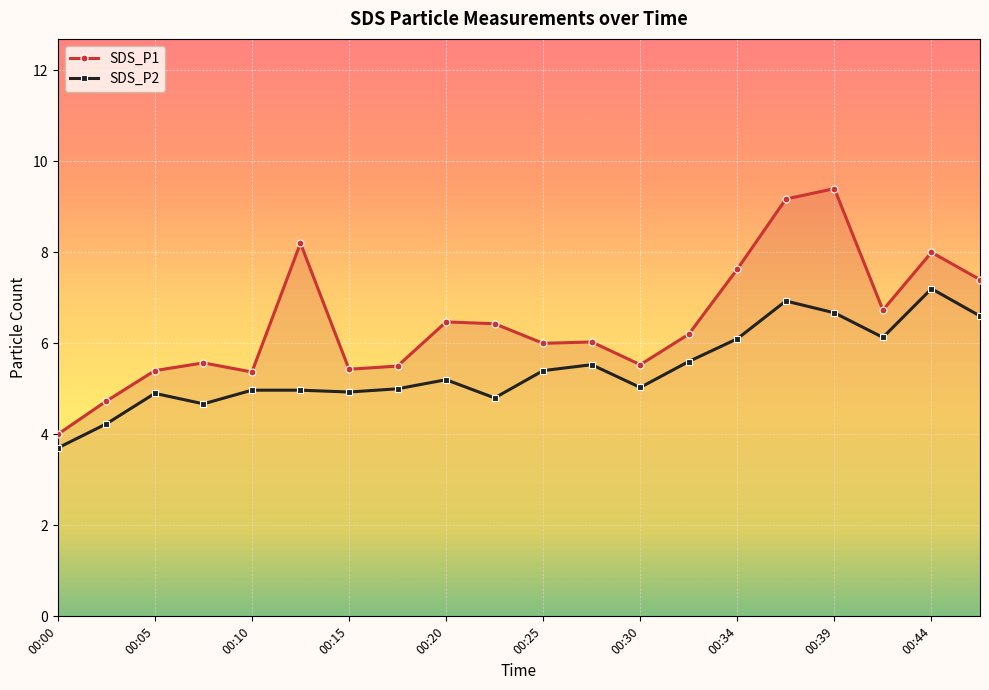

What is the difference between the maximum and minimum values in the SDS_P1 series?

5.4